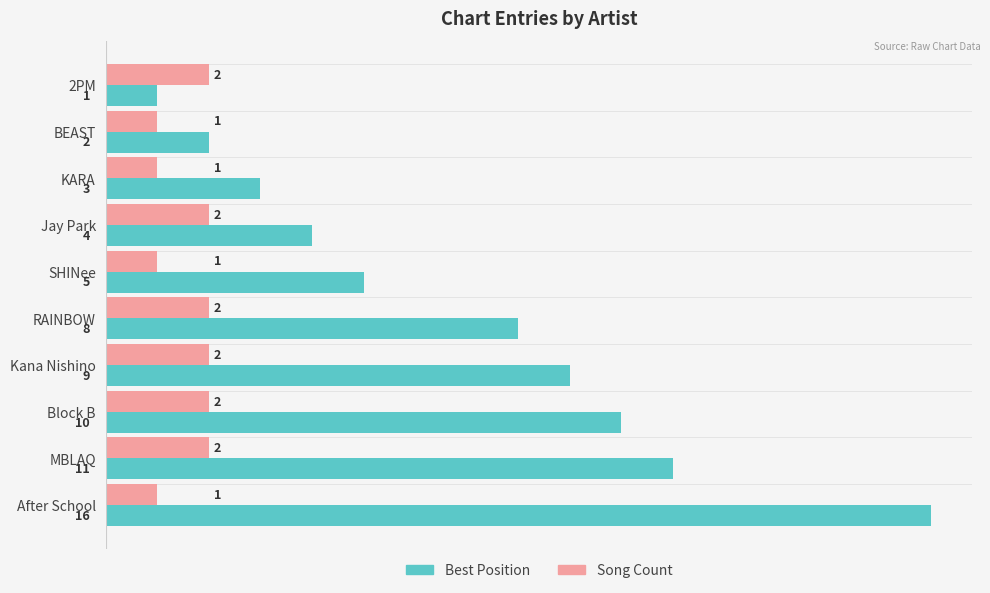

Is it true that Song Count equals 3 at MBLAQ?

False